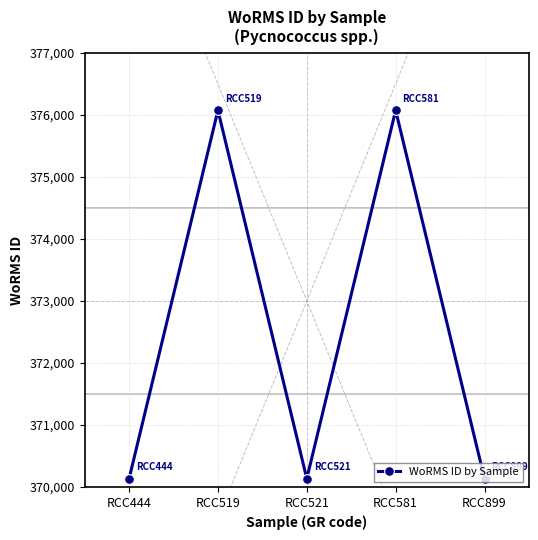

What is the value of the 4th point from the left?

376073